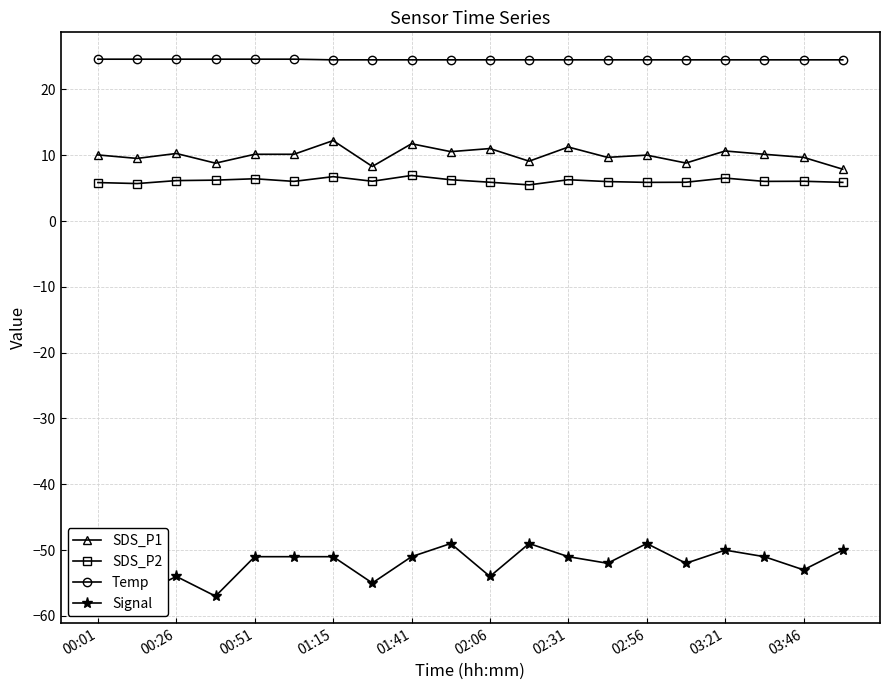

What is the smallest value displayed?

-57.0